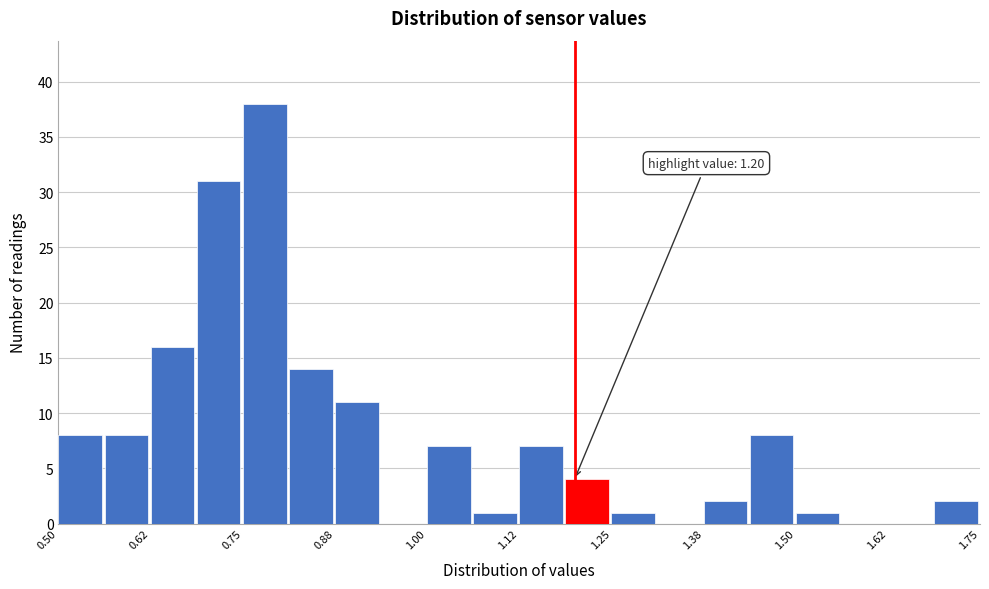

Read against the x-axis, roughly where is the centre of the tallest bar?

0.78